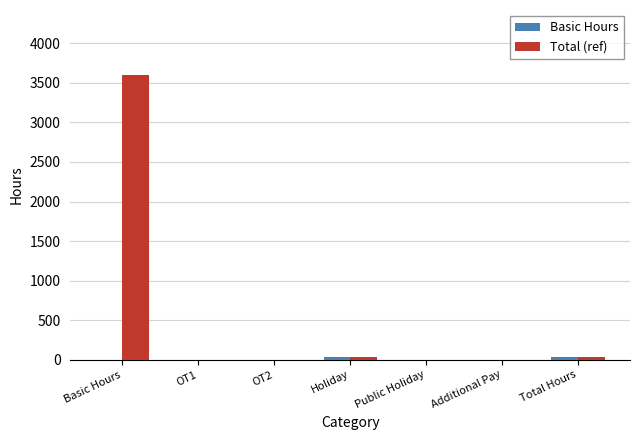

What is the sum of all Total (ref) values?

3680